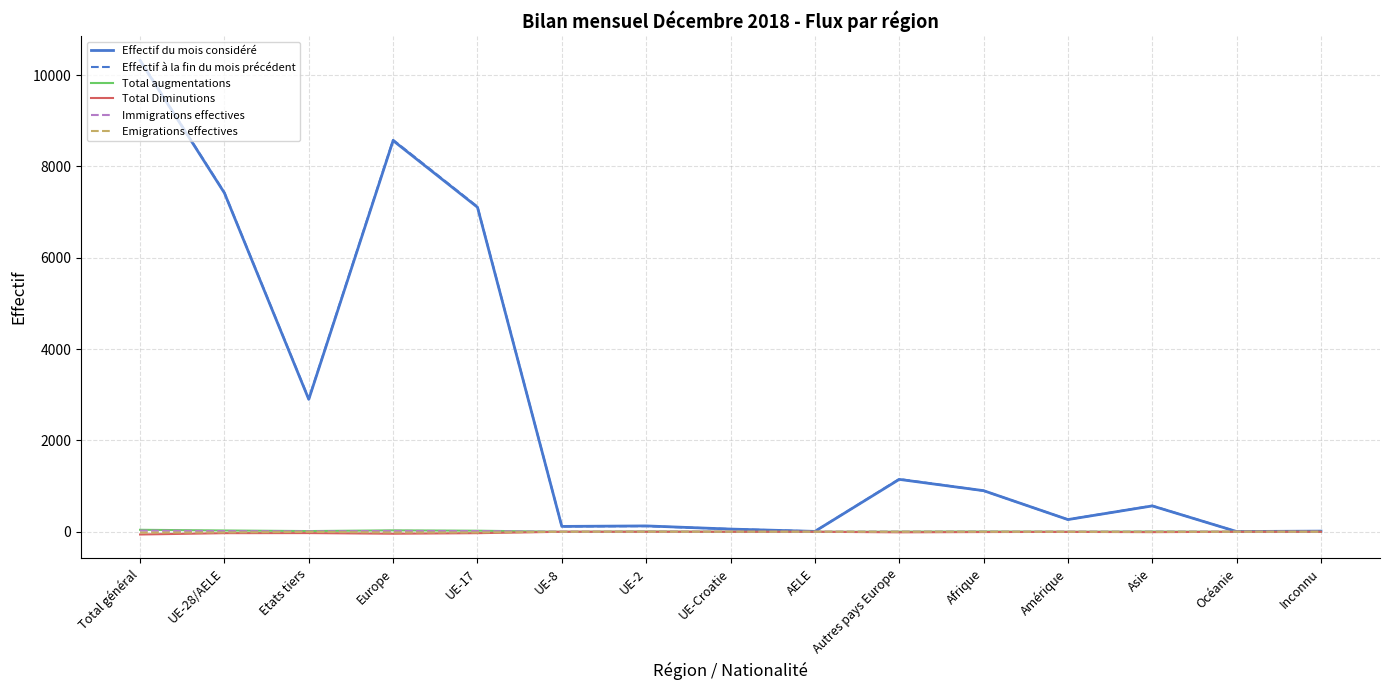

At which label does Immigrations effectives first exceed 2?

Total général